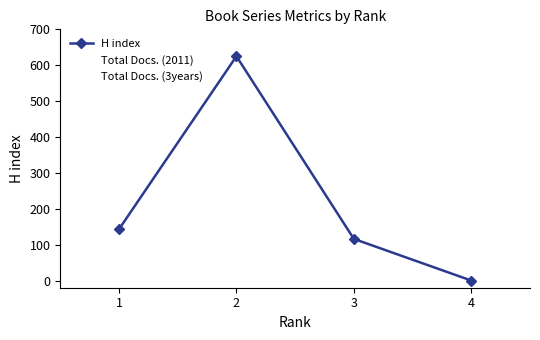

After their last crossing, which series has the higher values: Total Docs. (2011) or Total Docs. (3years)?

Total Docs. (2011)